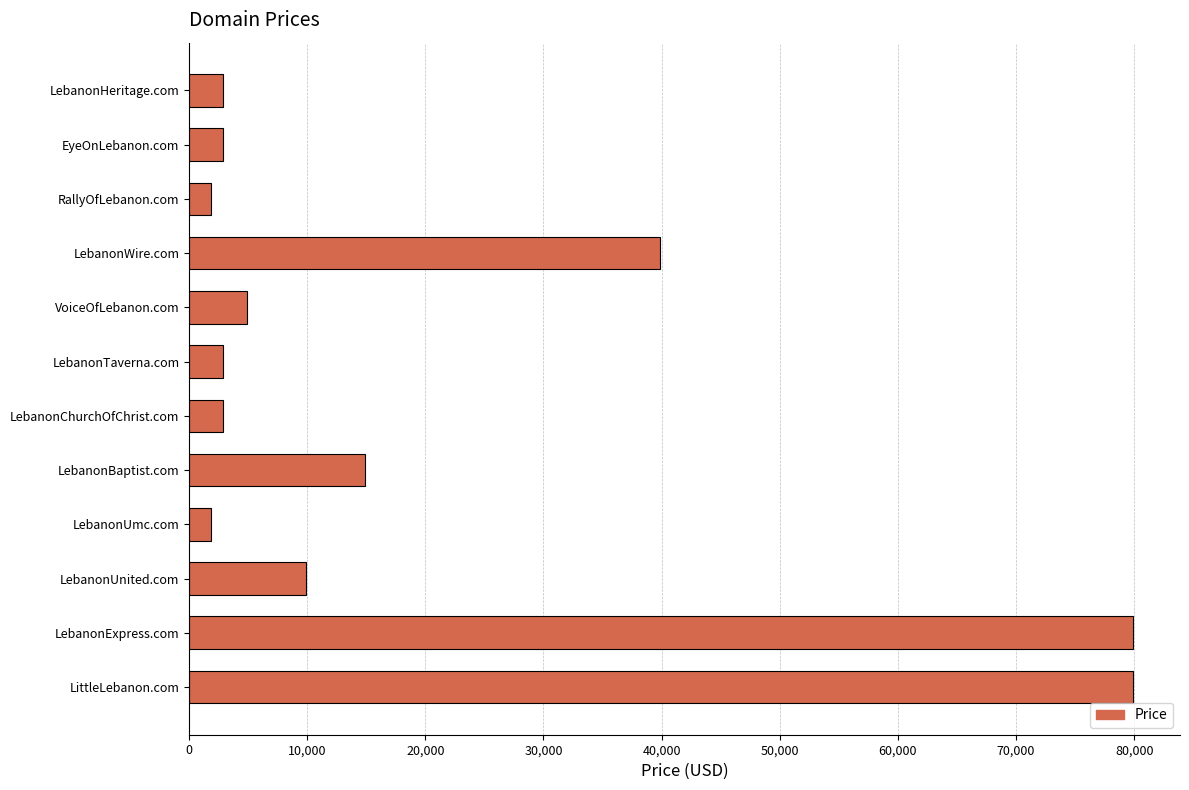

Count the number of data series in this chart.

1